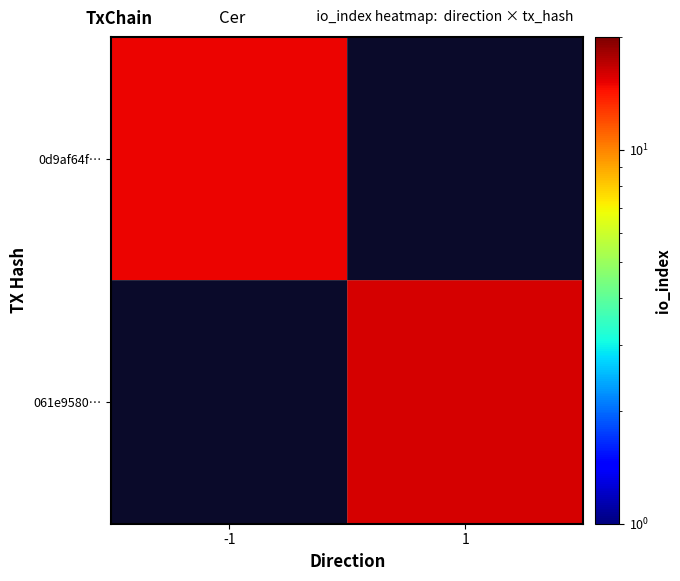

At which category does the chart reach its minimum across all series?

-1